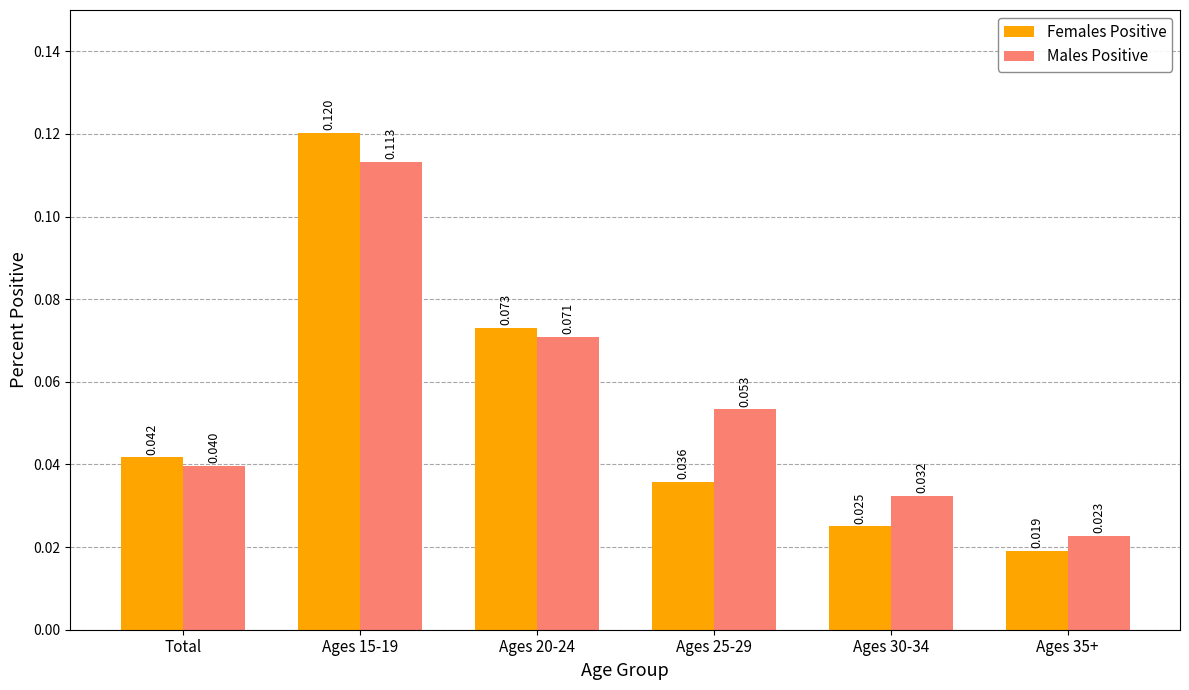

Is the value of Females Positive at Ages 30-34 greater than the value of Males Positive at Ages 25-29?

No